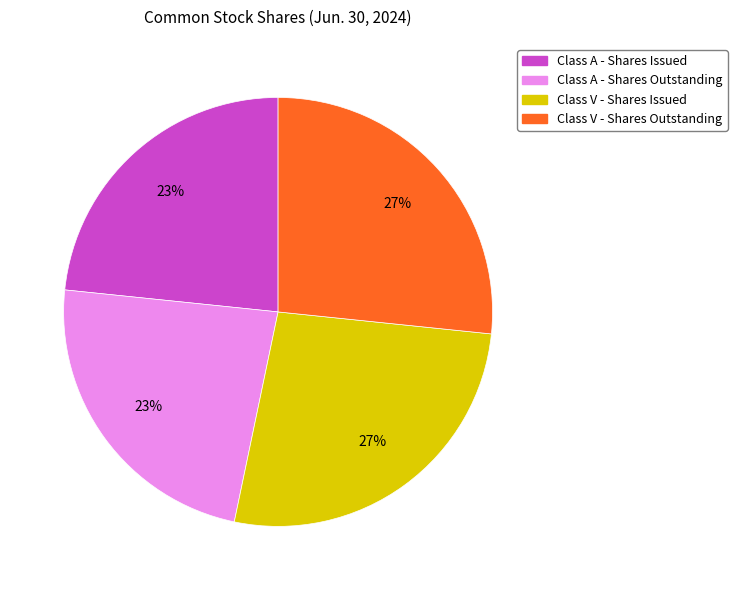

How many slices are in this pie chart?

4